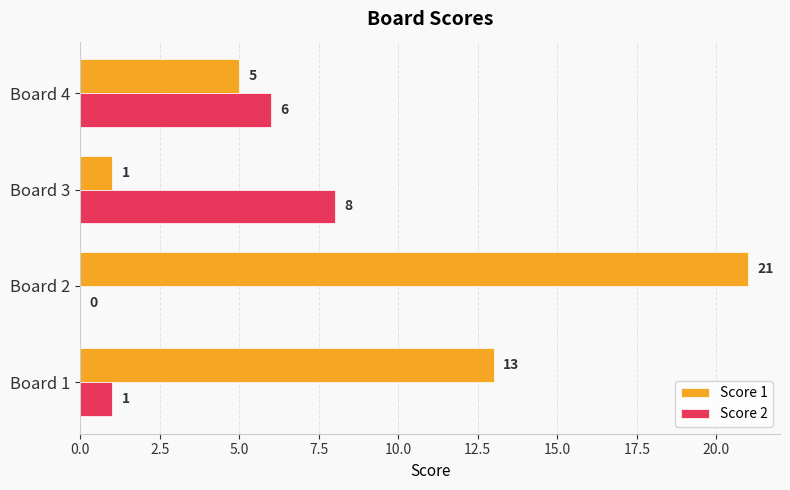

True or false: Score 1 has a value of 30 at Board 2.

False